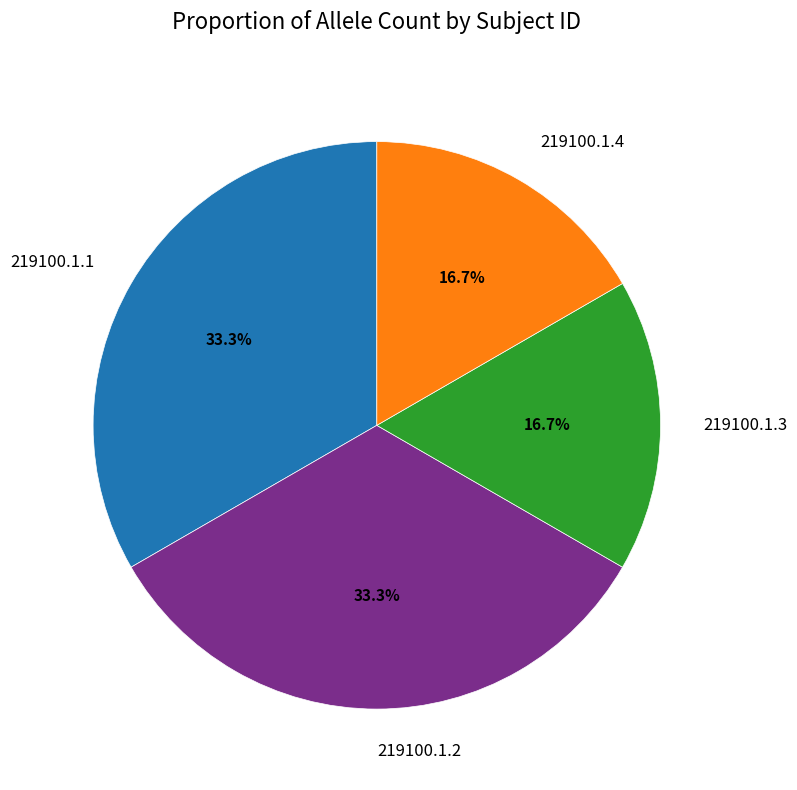

How many slices are in this pie chart?

4